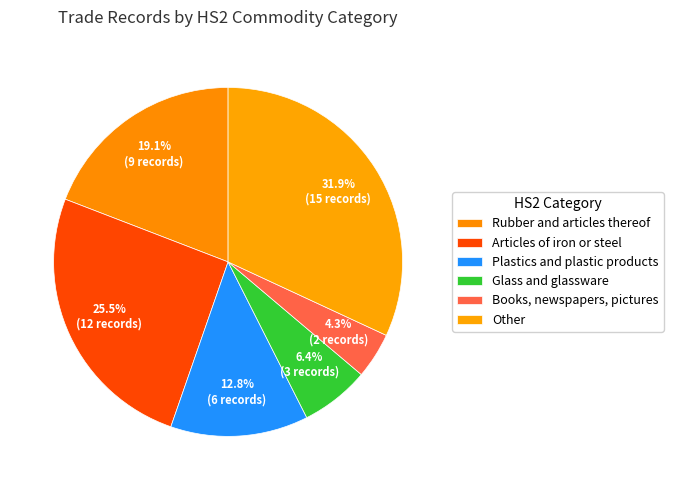

Is there any slice that represents more than half of the pie?

No